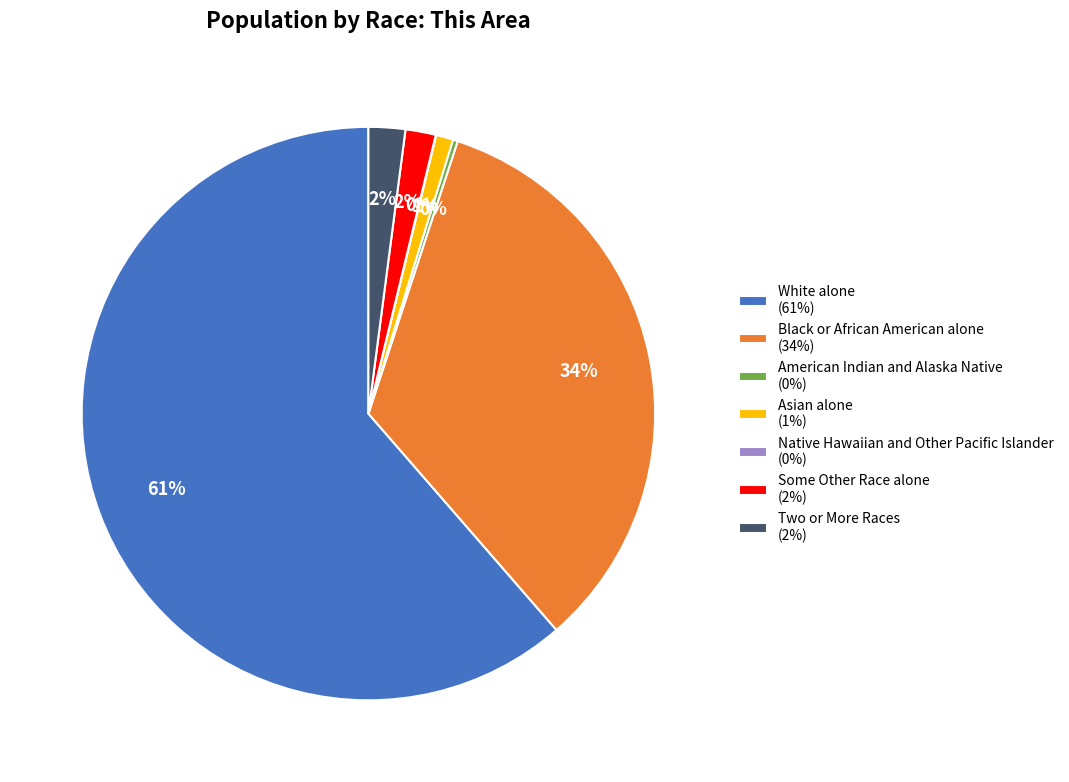

Is there any slice that represents more than half of the pie?

Yes